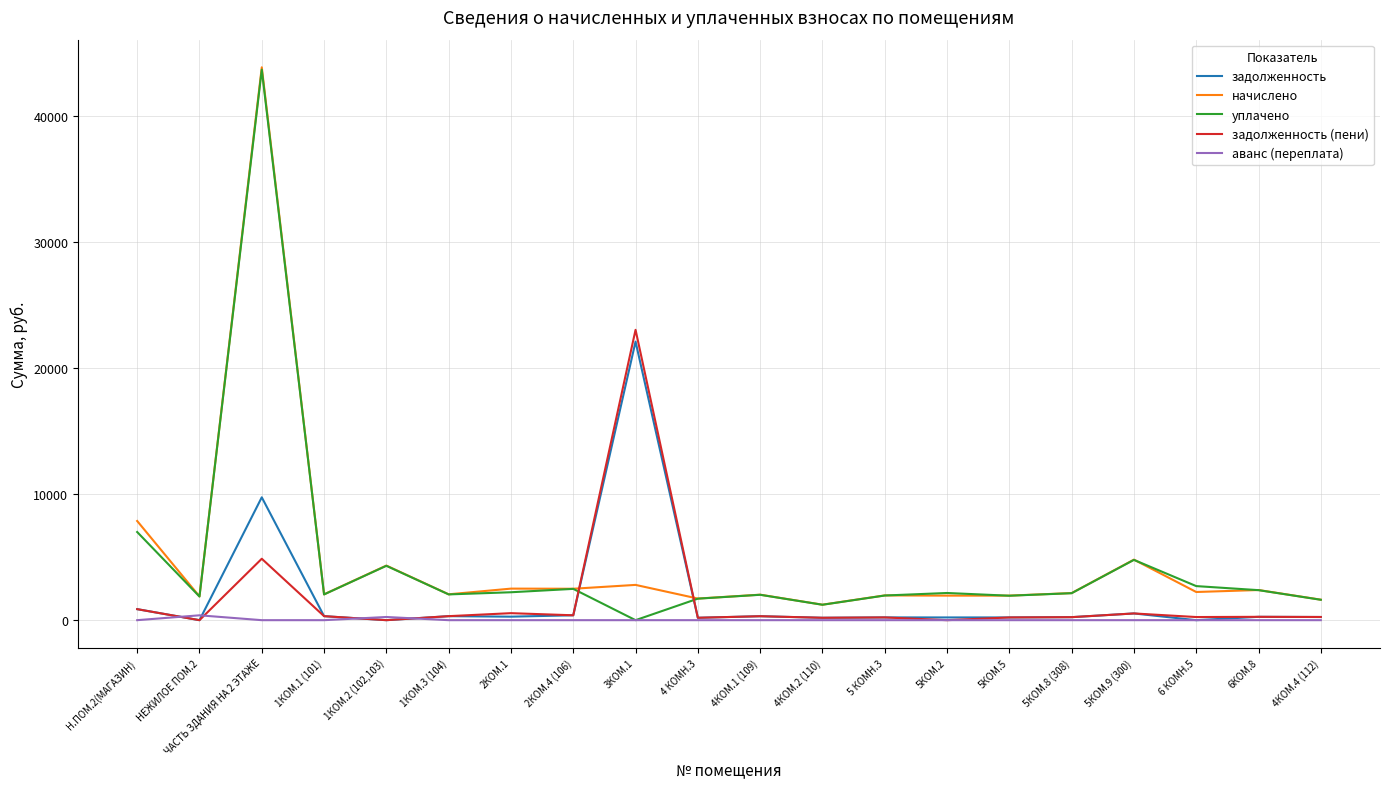

The задолженность (пени) series shows 216.4 at 5КОМ.5. True or false?

True